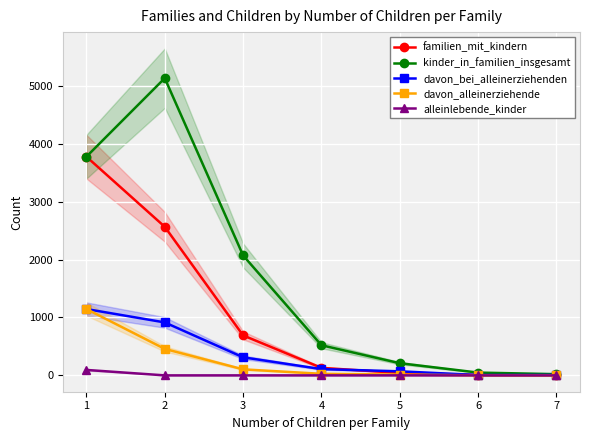

True or false: alleinlebende_kinder and davon_bei_alleinerziehenden cross at least once.

False